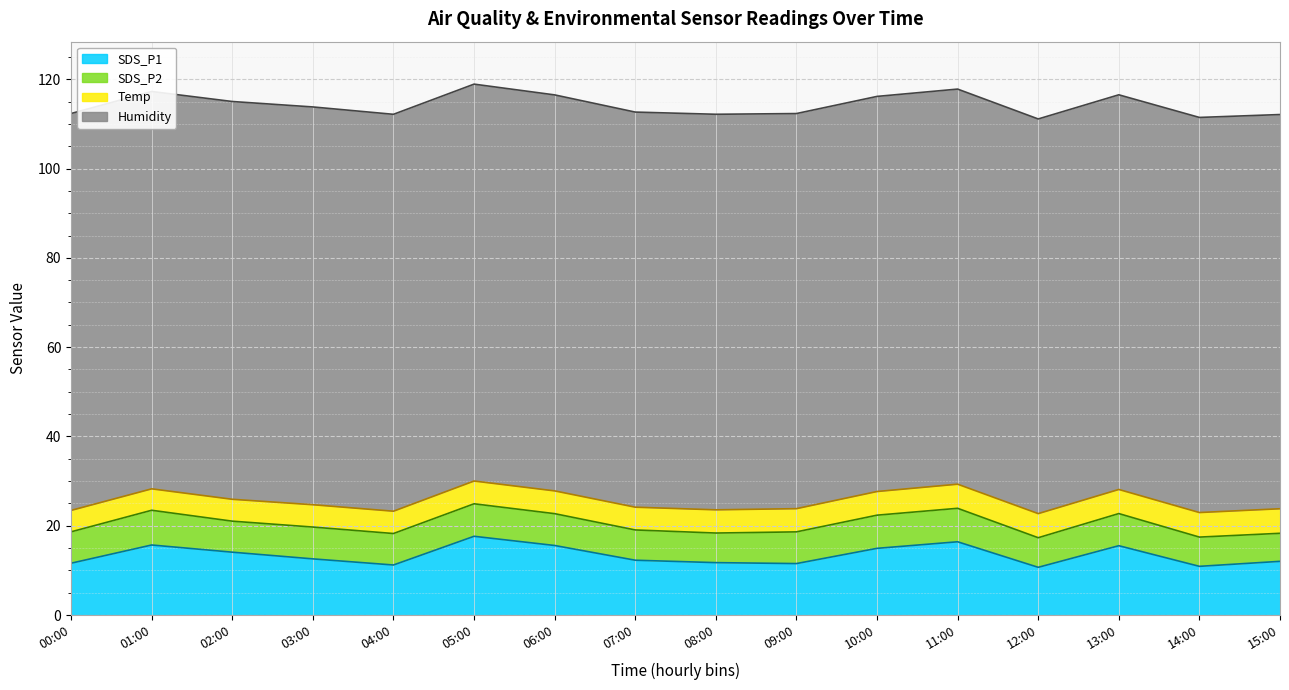

What is the label of the 1st point from the right?

15:00